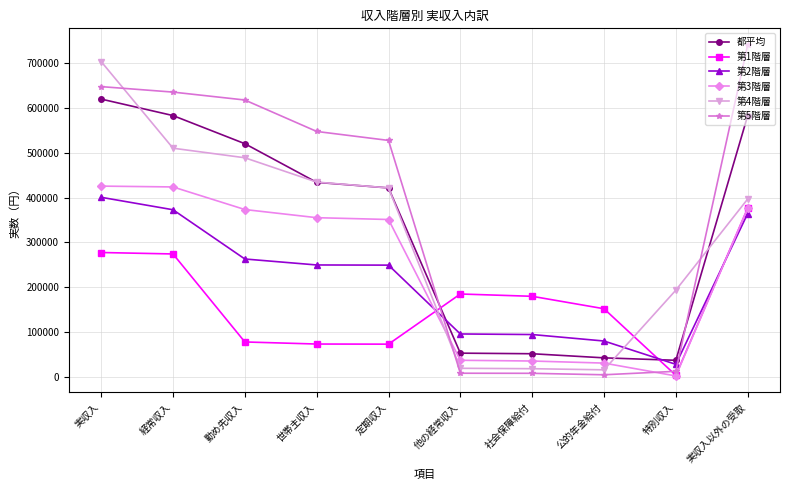

The 都平均 series shows 620256 at 実収入. True or false?

True